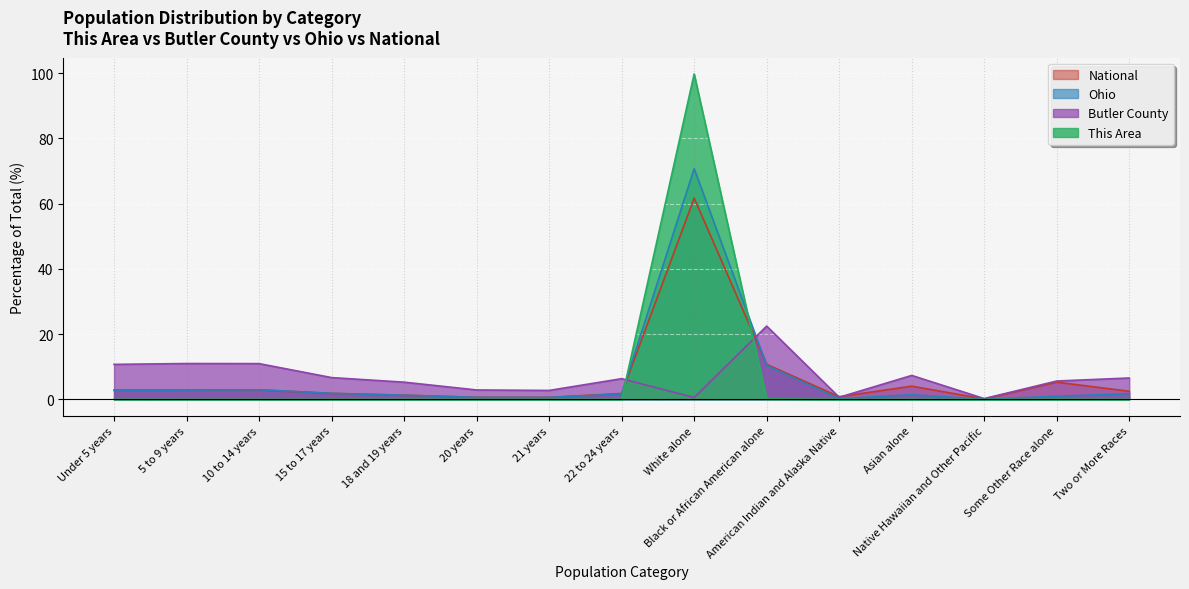

What is the average value of the National series?

6.7